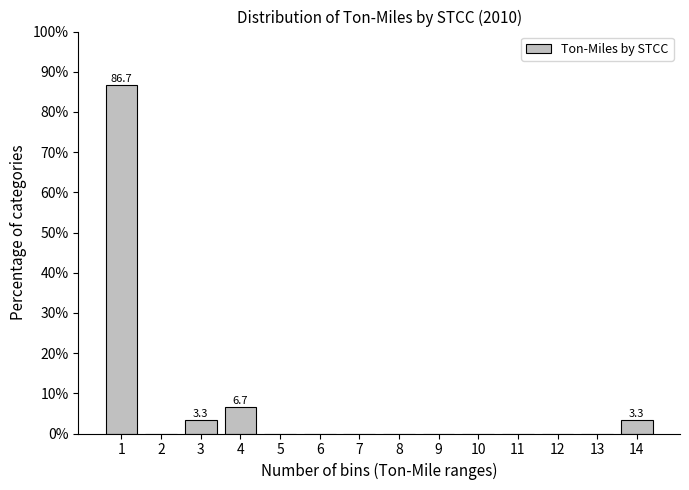

Reading right to left, transcribe all the data shown in this chart.

14=3.3	13=0.0	12=0.0	11=0.0	10=0.0	9=0.0	8=0.0	7=0.0	6=0.0	5=0.0	4=6.7	3=3.3	2=0.0	1=86.7